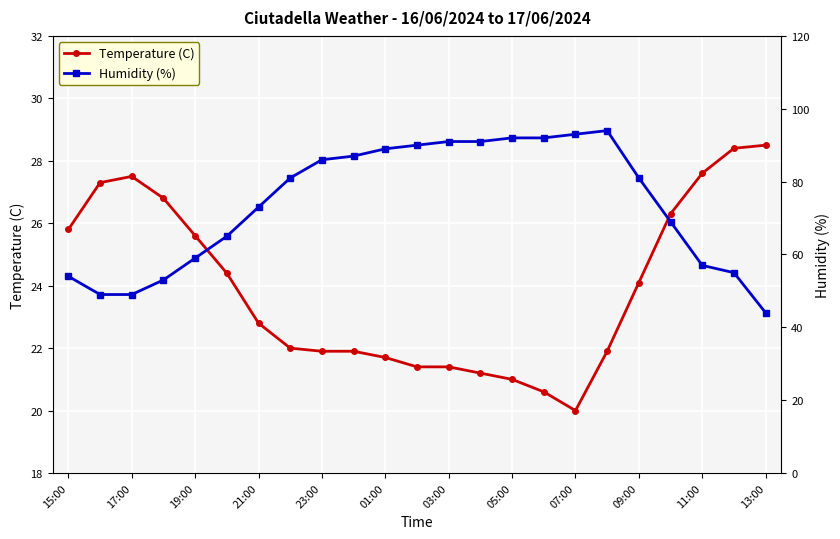

What is the highest value of the Temperature (C) series?

28.5